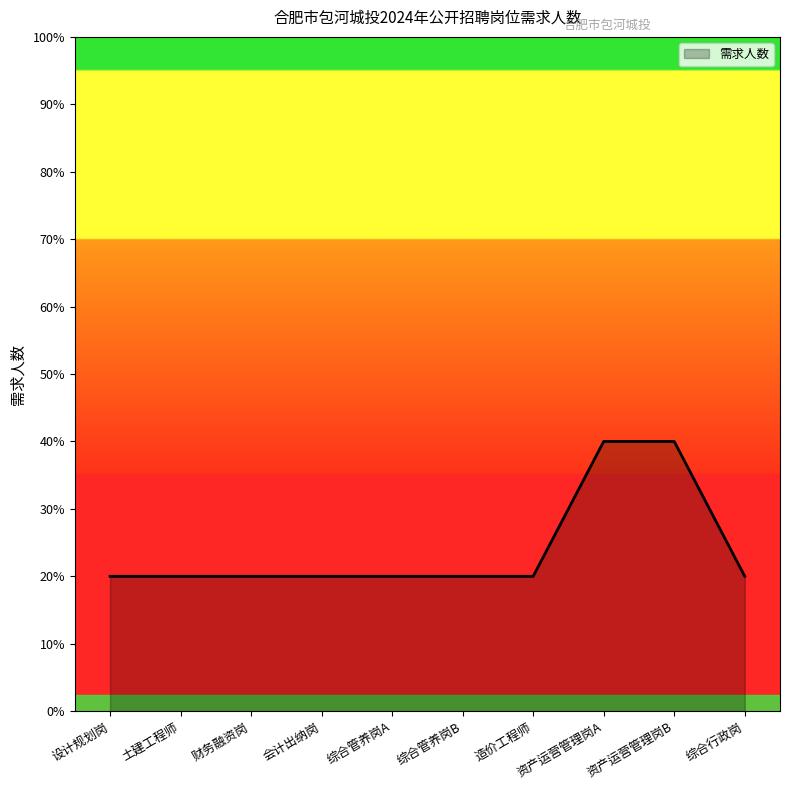

The value at 会计出纳岗 is 1. True or false?

True